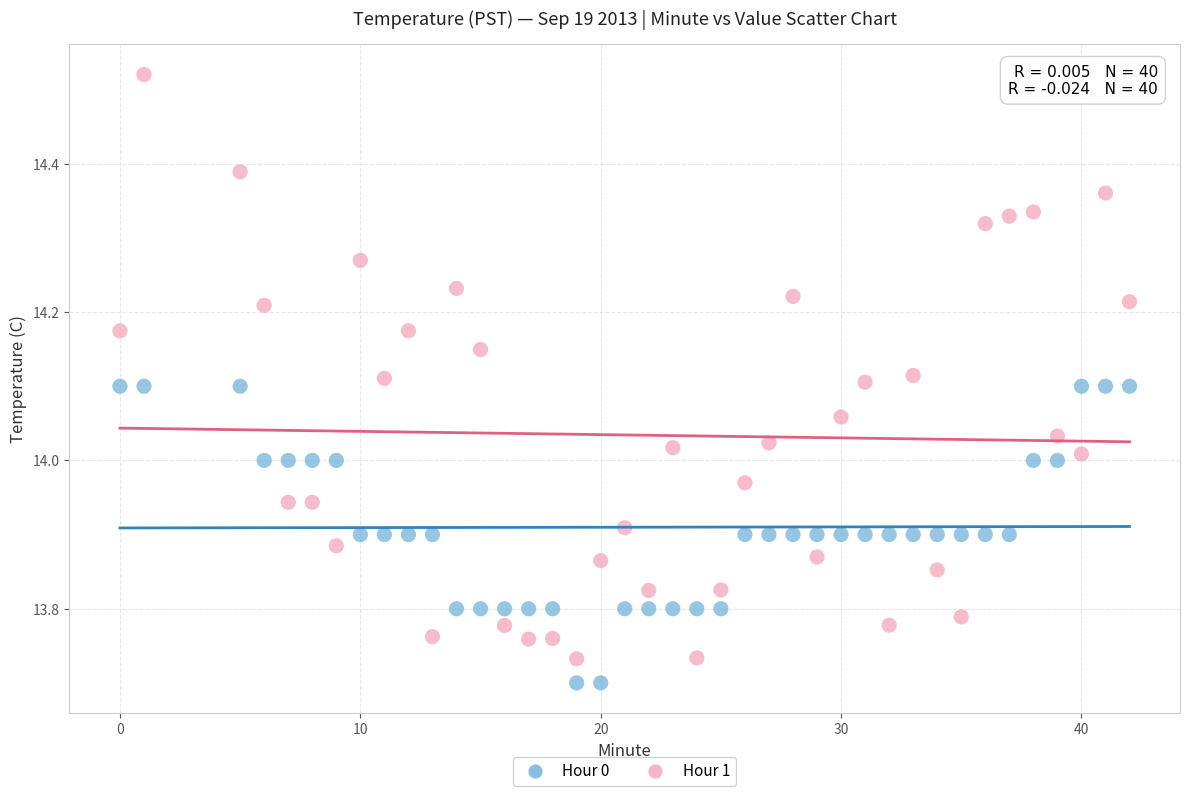

Which series reaches the maximum Y coordinate?

Hour 1